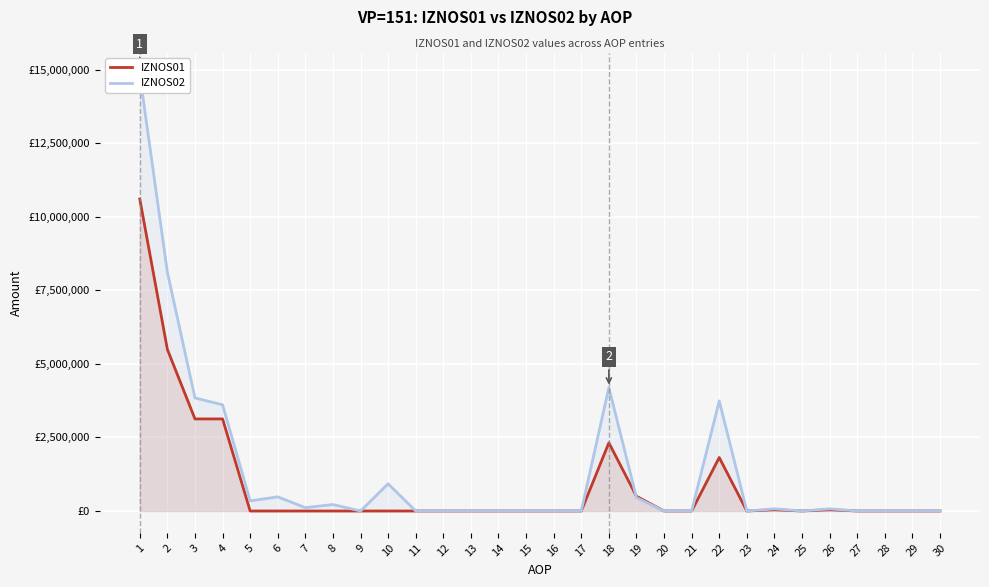

Where is the first local minimum for IZNOS02?

5